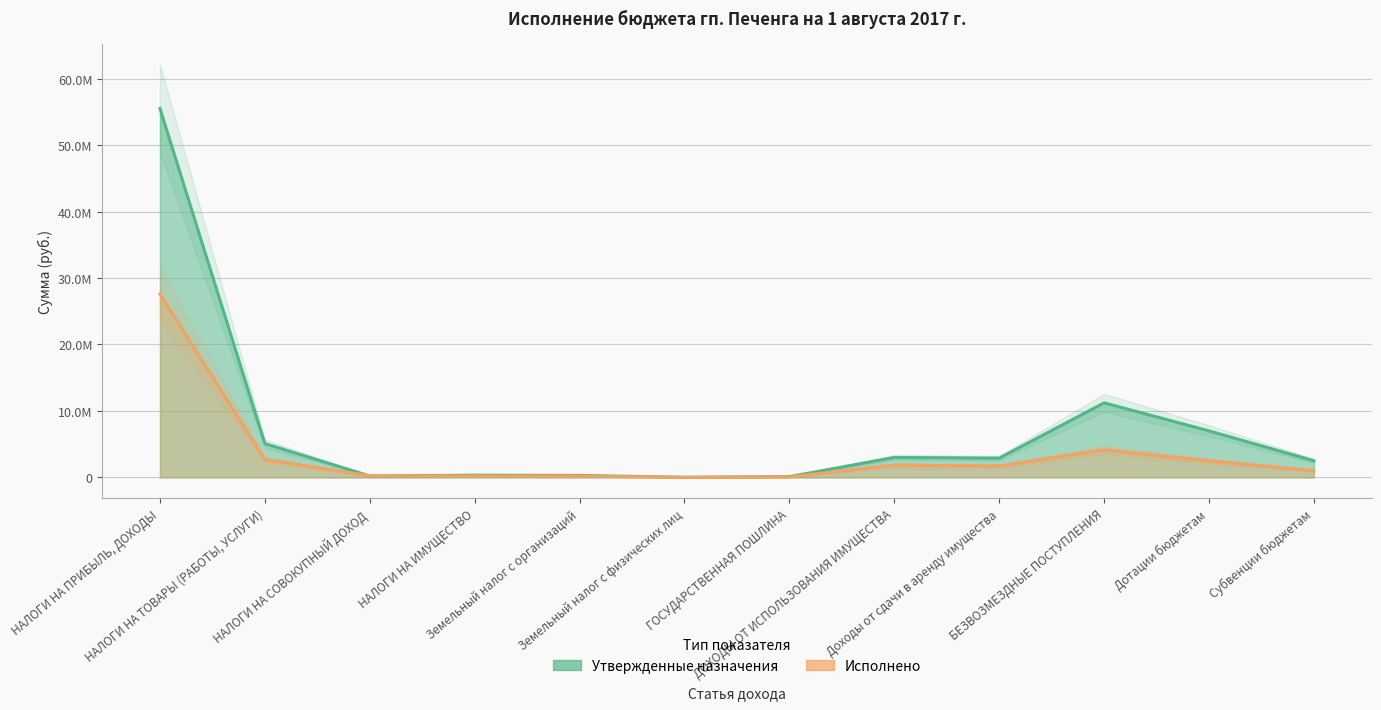

True or false: Утвержденные назначения and Исполнено intersect in this chart.

True